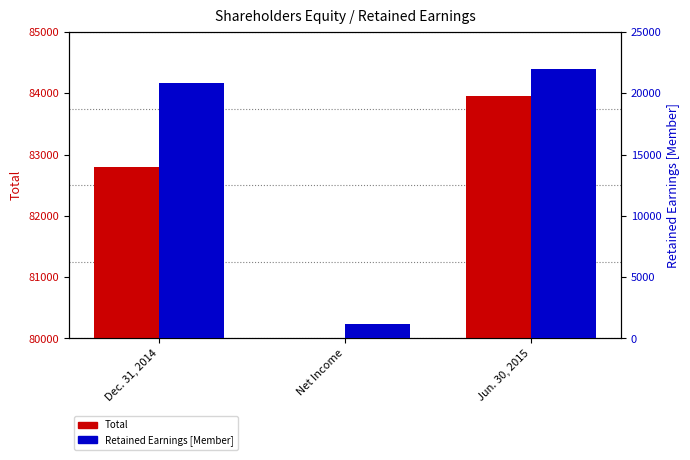

How many bars are there in each group?

2